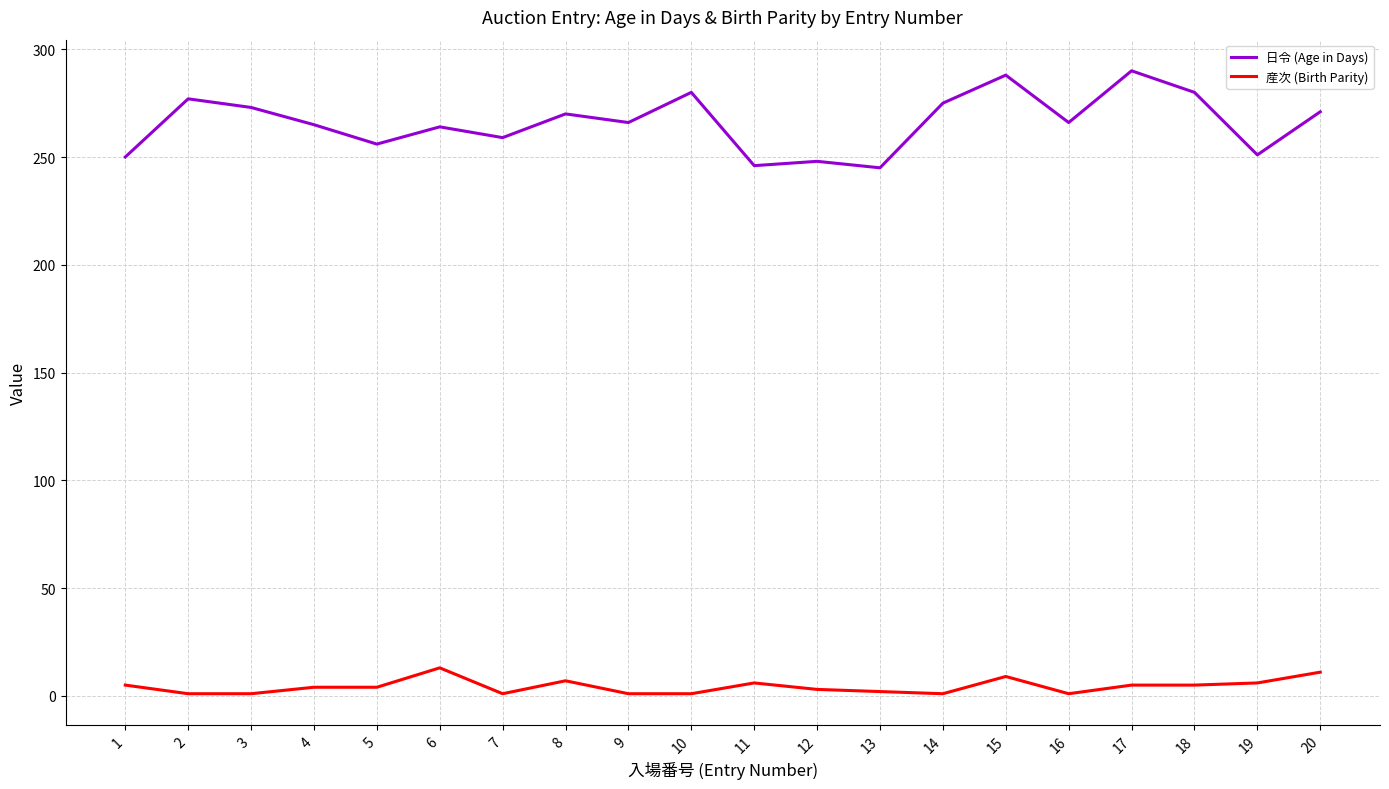

List the series in order of their peak value, highest first.

日令 (Age in Days), 産次 (Birth Parity)